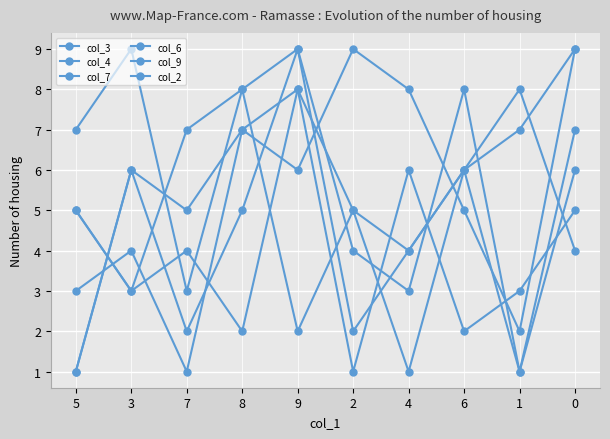

Reading left to right, what are all the values shown in this chart?

col_3: 5=1	3=6	7=5	8=7	9=8	2=1	4=6	6=2	1=3	0=5
col_4: 5=5	3=3	7=4	8=2	9=8	2=5	4=1	6=6	1=7	0=9
col_7: 5=1	3=6	7=2	8=5	9=9	2=4	4=3	6=8	1=1	0=7
col_6: 5=7	3=9	7=3	8=8	9=2	2=5	4=4	6=6	1=8	0=4
col_9: 5=3	3=4	7=1	8=7	9=6	2=9	4=8	6=5	1=2	0=9
col_2: 5=5	3=3	7=7	8=8	9=9	2=2	4=4	6=6	1=1	0=6